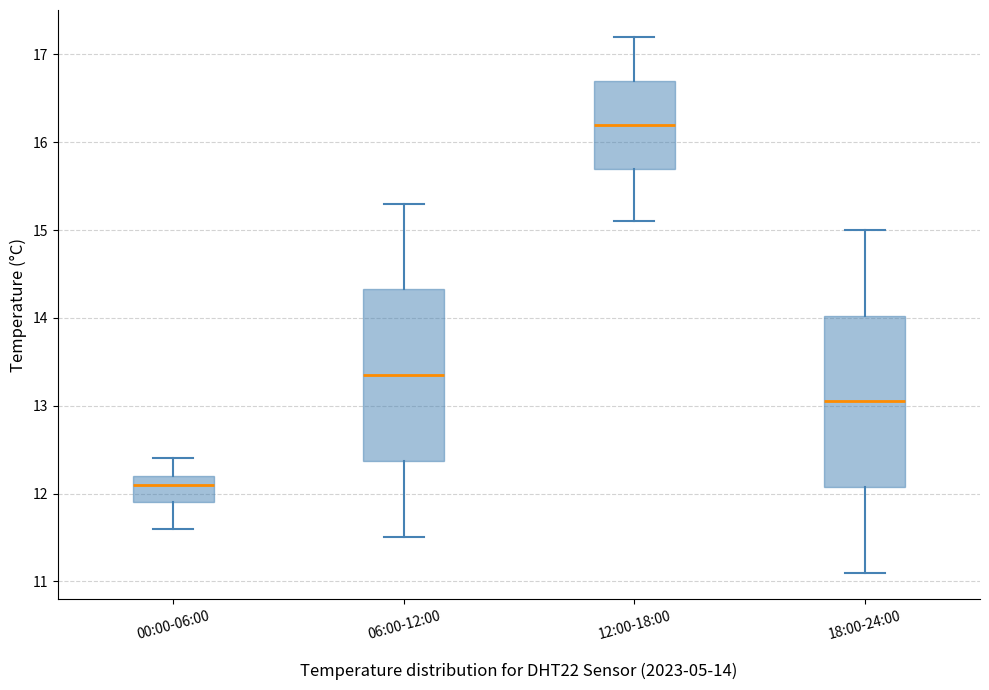

Which box has the lowest median line?

00:00-06:00